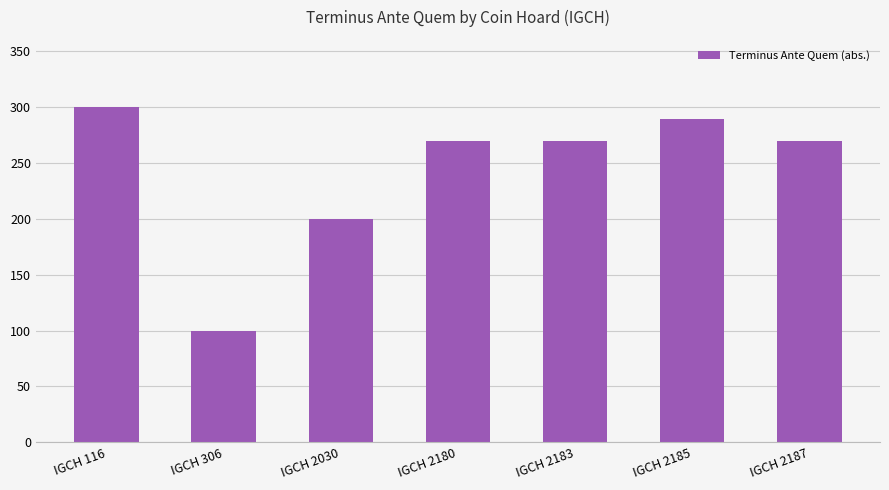

What is the value of the 4th bar from the left?

270